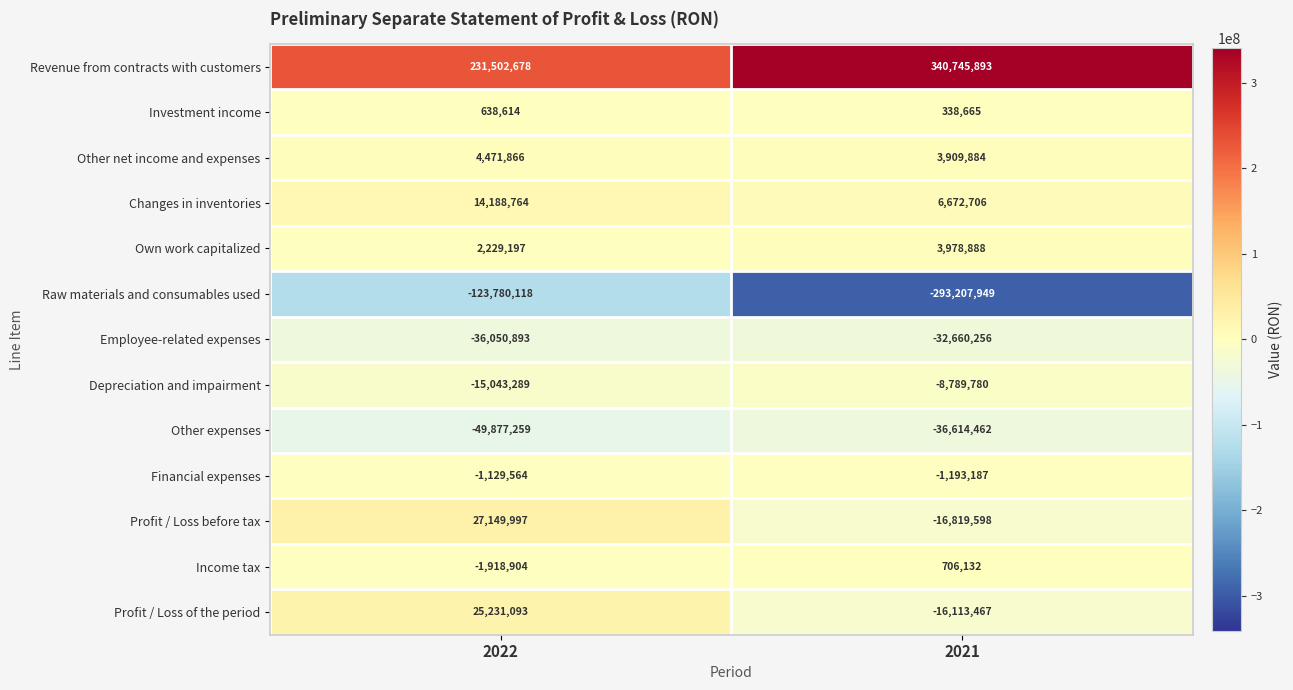

Reading left to right, transcribe all the data shown in this chart.

Revenue from contracts with customers: 231502678	340745893
Investment income: 638614	338665
Other net income and expenses: 4471866	3909884
Changes in inventories: 14188764	6672706
Own work capitalized: 2229197	3978888
Raw materials and consumables used: -123780118	-293207949
Employee-related expenses: -36050893	-32660256
Depreciation and impairment: -15043289	-8789780
Other expenses: -49877259	-36614462
Financial expenses: -1129564	-1193187
Profit / Loss before tax: 27149997	-16819598
Income tax: -1918904	706132
Profit / Loss of the period: 25231093	-16113467